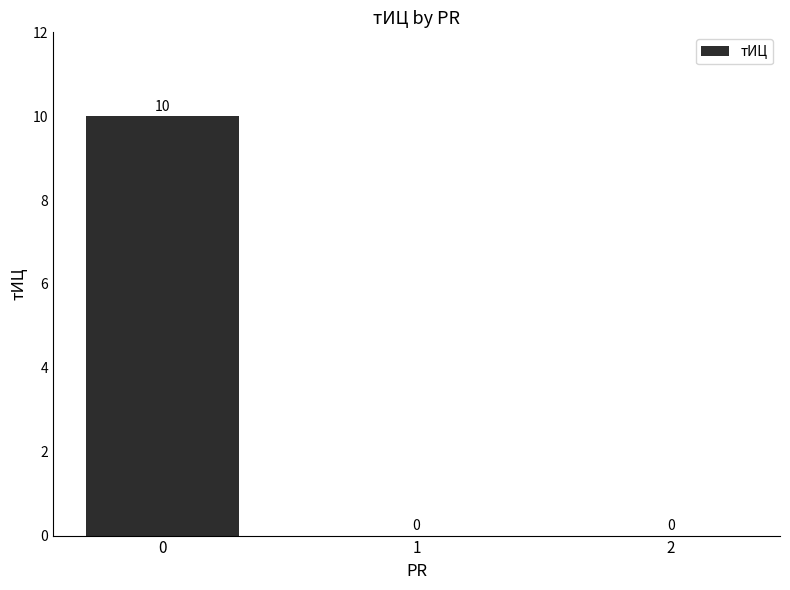

Reading left to right, transcribe all the data shown in this chart.

10	0	0